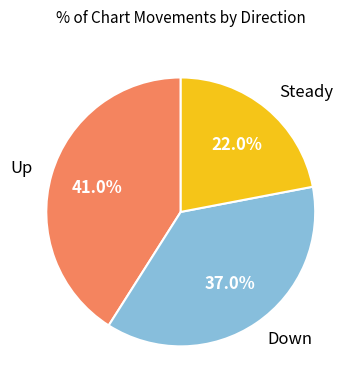

Is there a majority slice in this chart?

No